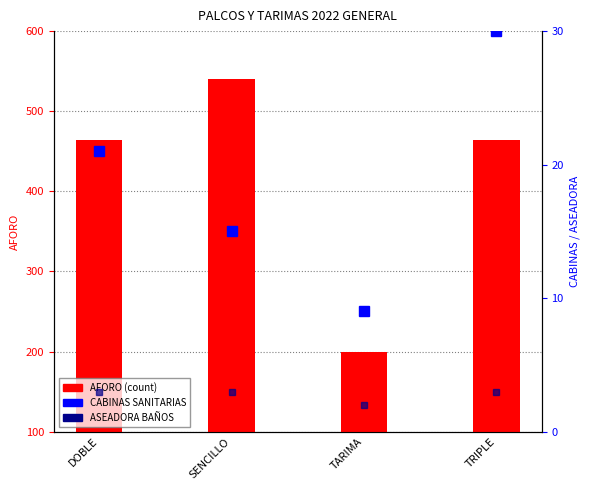

Reading left to right, extract all data points from this chart.

AFORO: 464	540	200	464
CABINAS SANITARIAS: 21	15	9	30
ASEADORA BAÑOS: 3	3	2	3